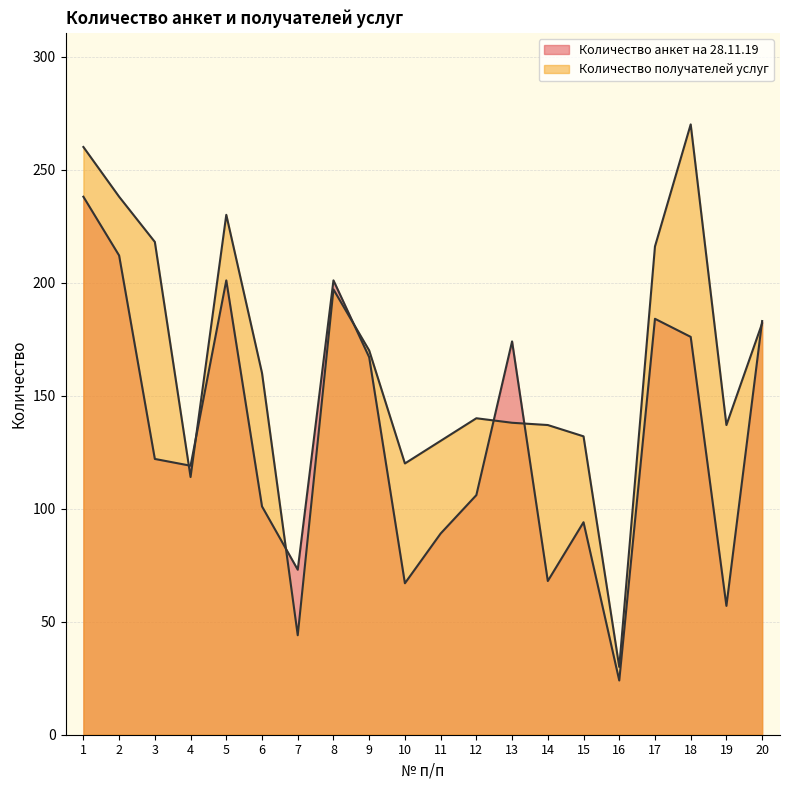

List the series in order of their peak value, highest first.

Количество получателей услуг, Количество анкет на 28.11.19